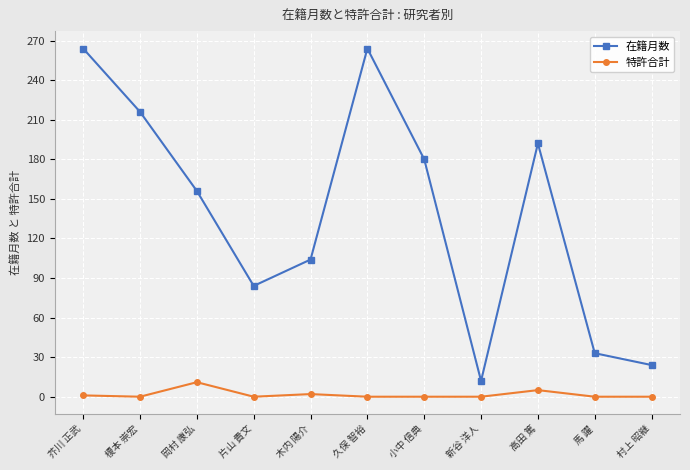

Is the value of 特許合計 at 片山 貴文 greater than the value of 在籍月数 at 木内 陽介?

No